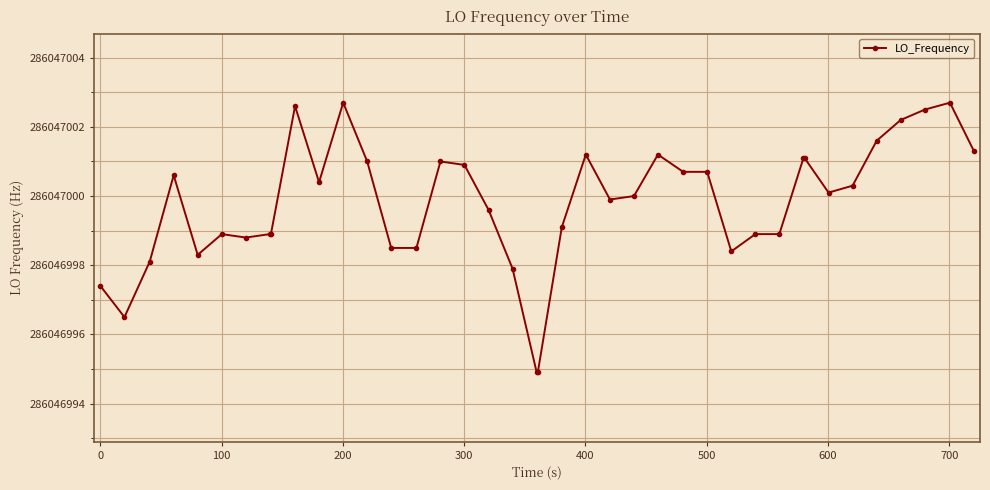

Is this an area chart (filled region under the line)?

No